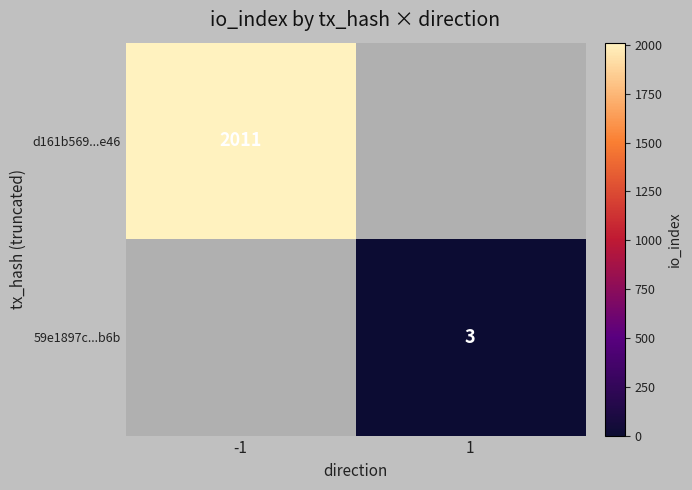

The value of 59e1897c...b6b at 1 is 3. True or false?

True